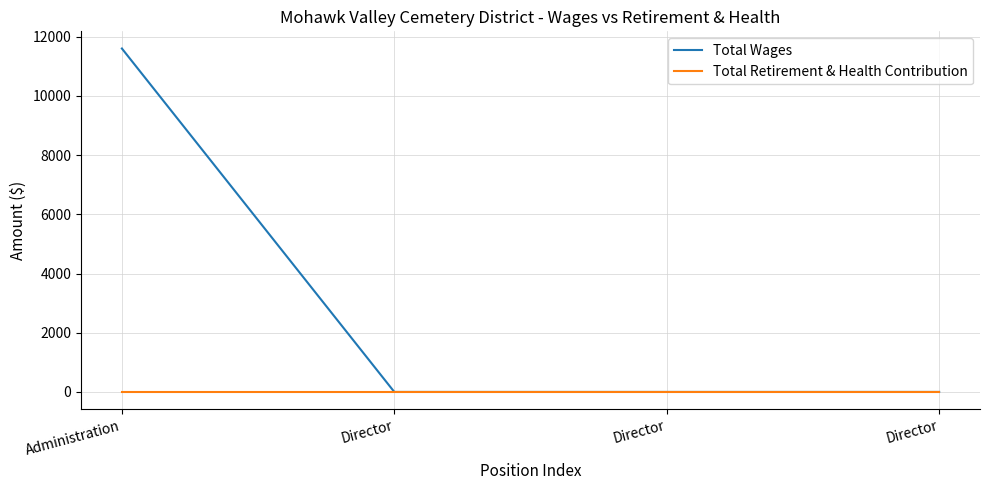

What is the highest value of the Total Wages series?

11600